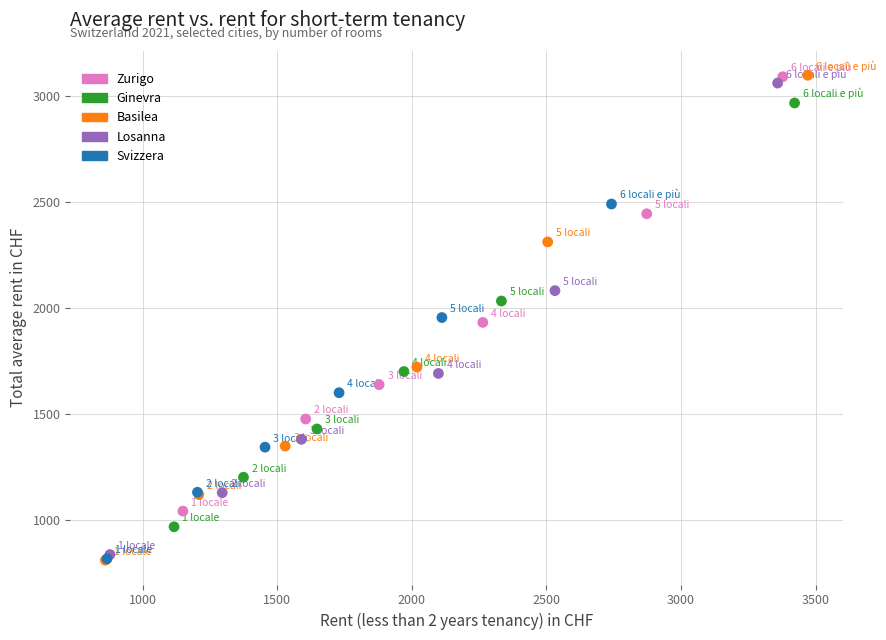

What are all the series names shown in the legend?

Zurigo, Ginevra, Basilea, Losanna, Svizzera